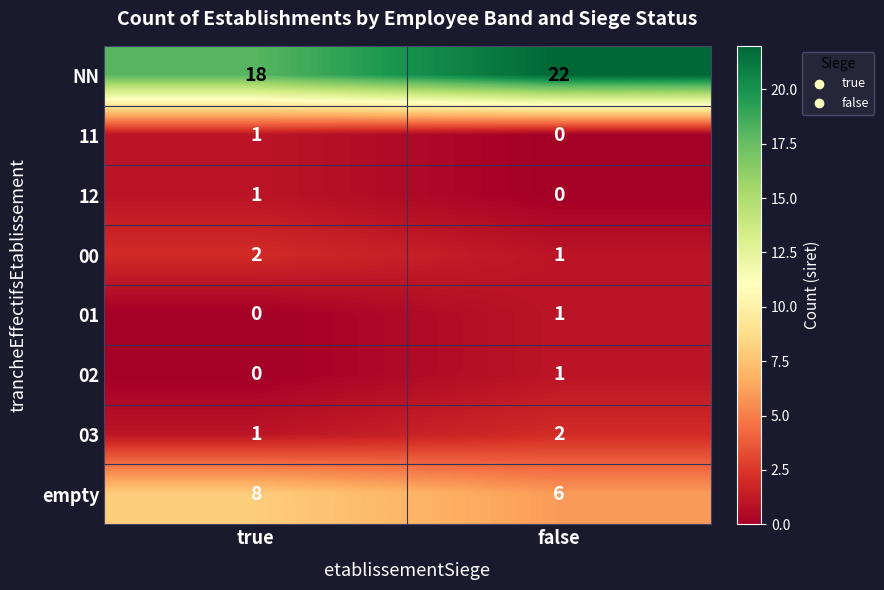

Which series has the widest spread of values?

NN